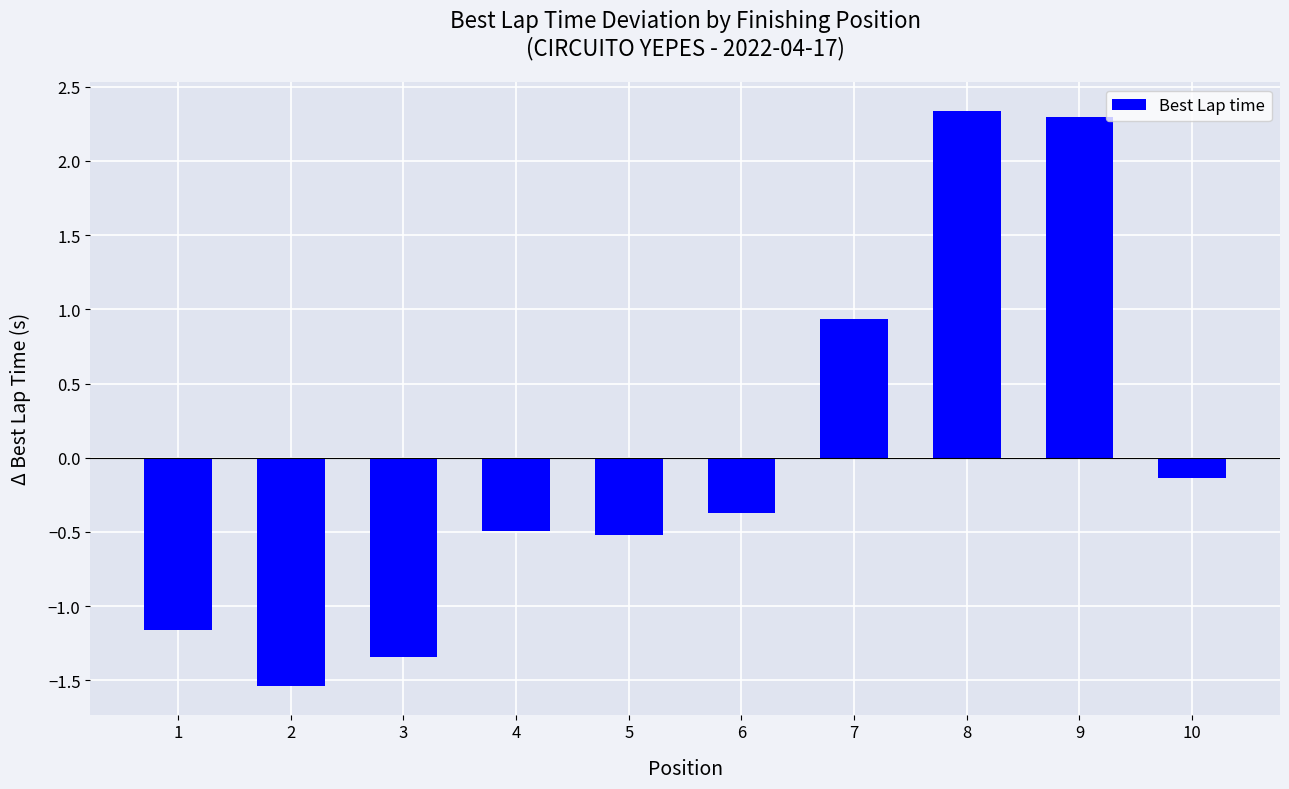

What is the change in value from 3 to 8?

+3.7